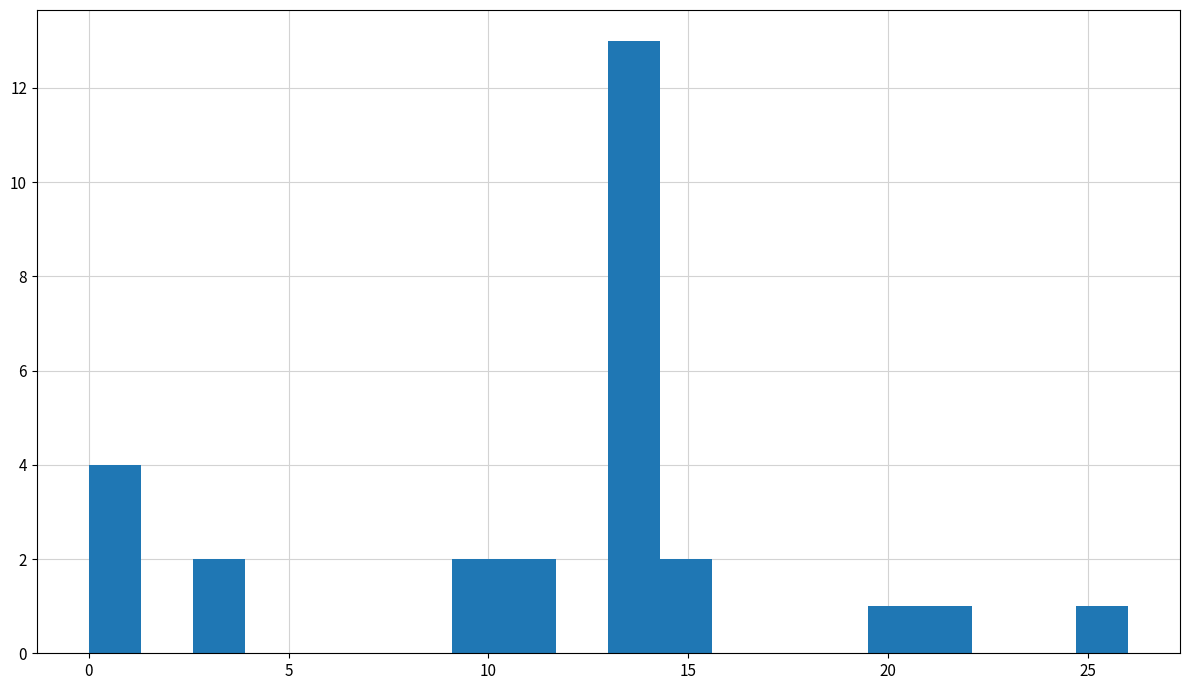

Around what value on the x-axis is the tallest bar? Give the approximate position of its centre, as read against the axis.

13.5